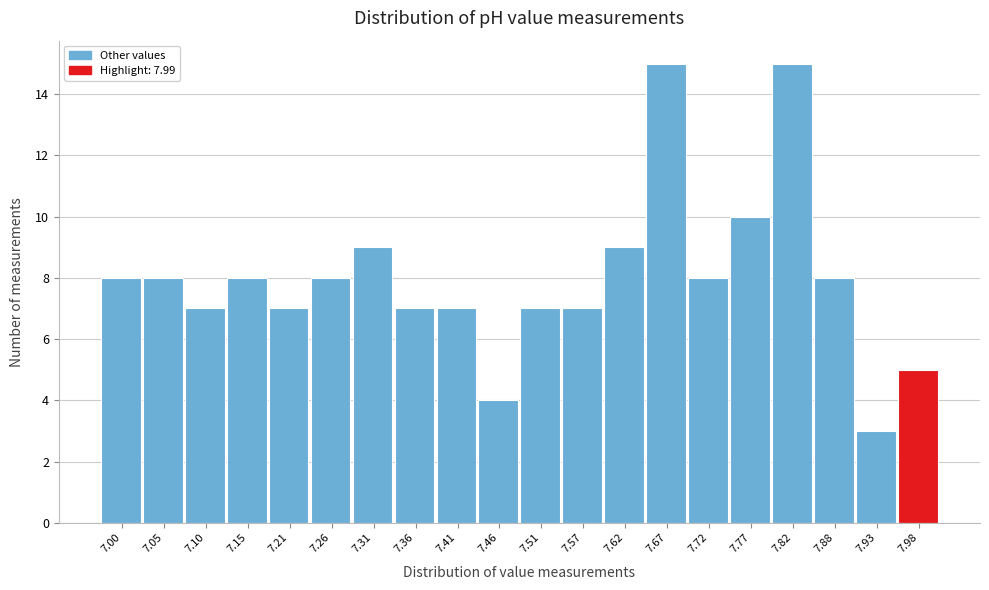

Reading left to right, list all the values displayed in this chart.

8	8	7	8	7	8	9	7	7	4	7	7	9	15	8	10	15	8	3	5